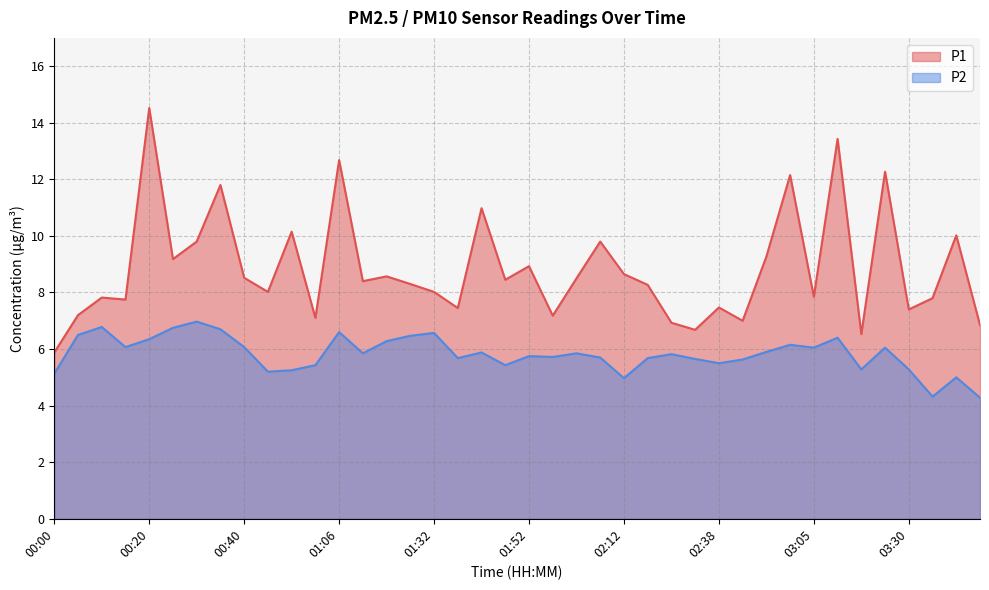

What is the average value of the P1 series?

8.8